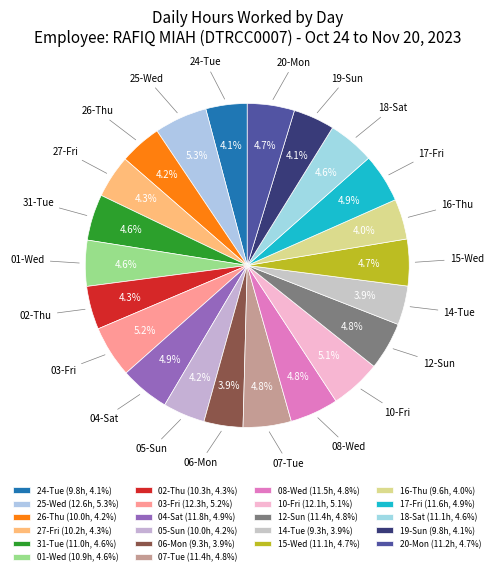

How many slices are in this pie chart?

22